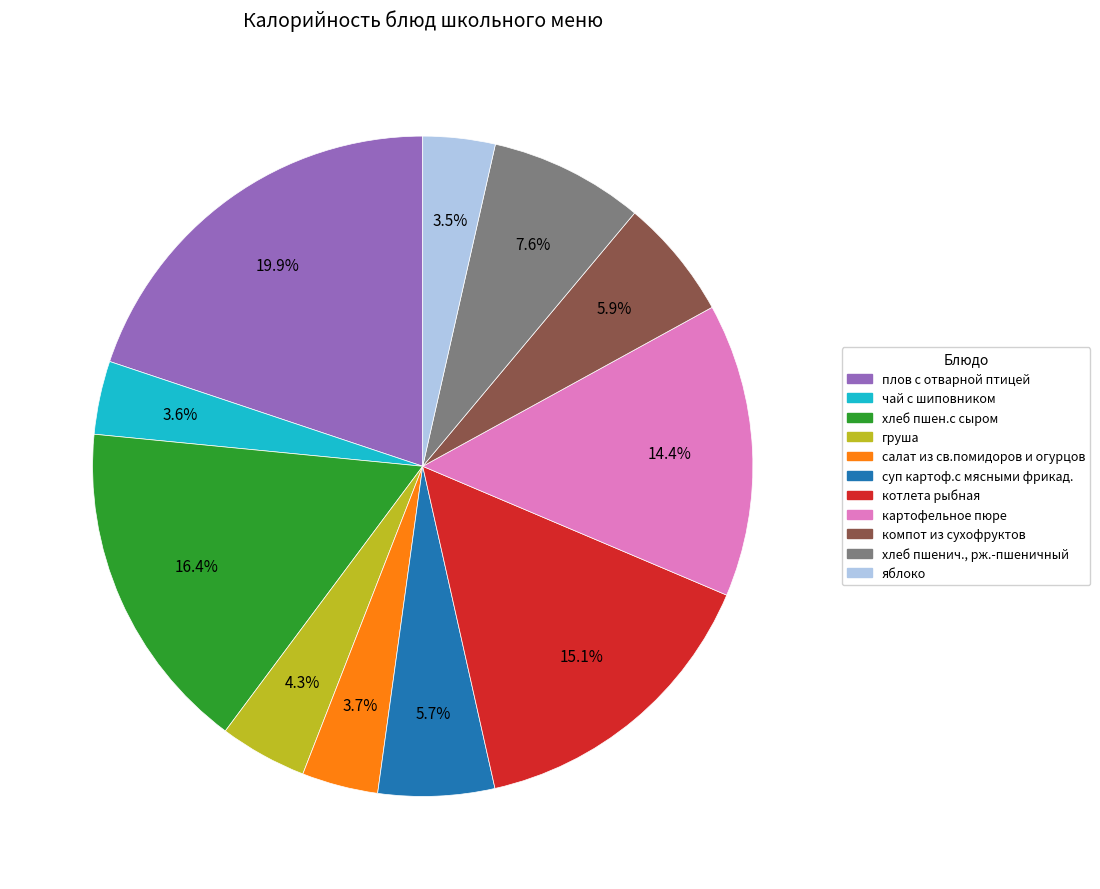

To the nearest percent, what portion does чай с шиповником represent?

4%